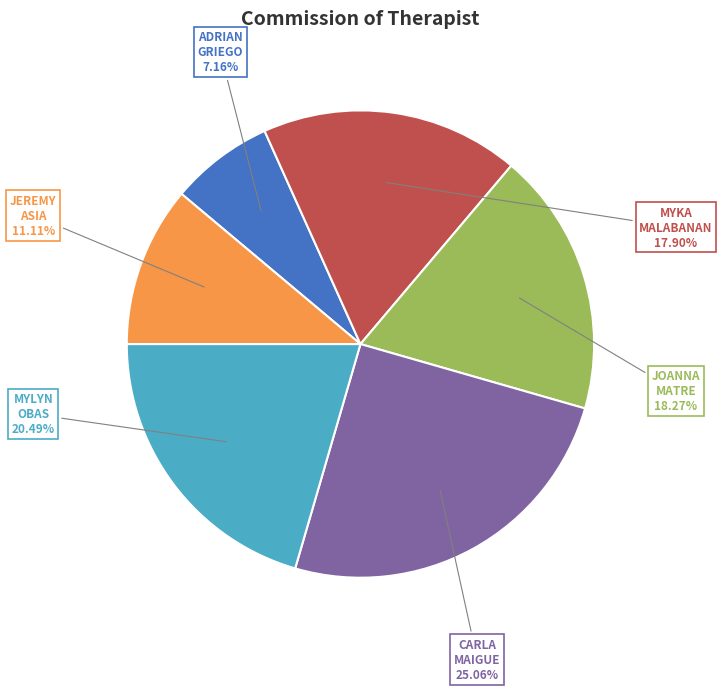

Does any single category account for the majority?

No